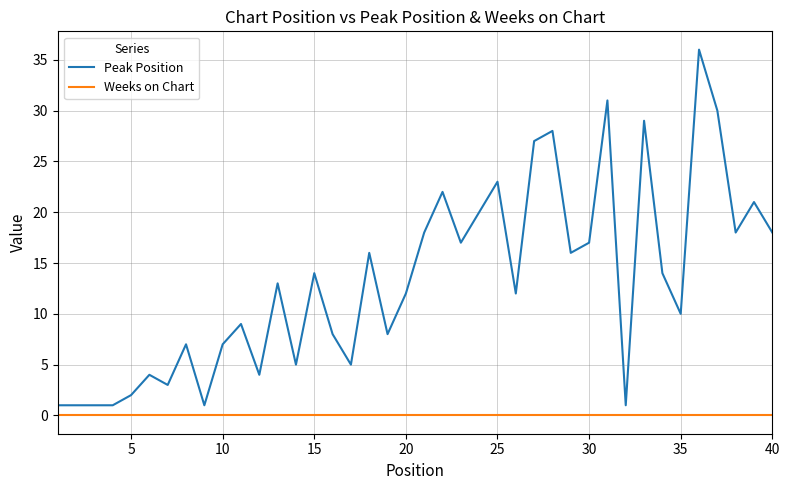

How many series are shown in this chart?

2